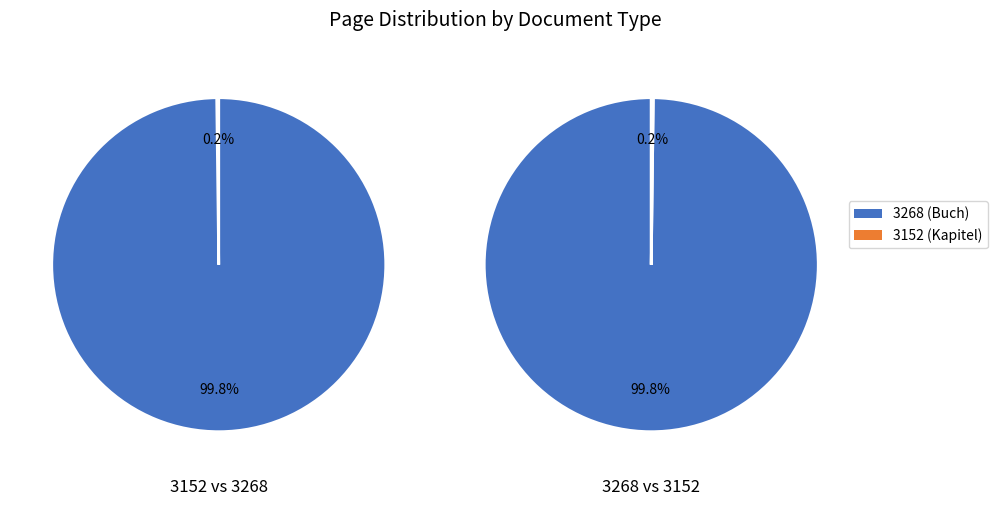

Count the number of slices in the pie.

2